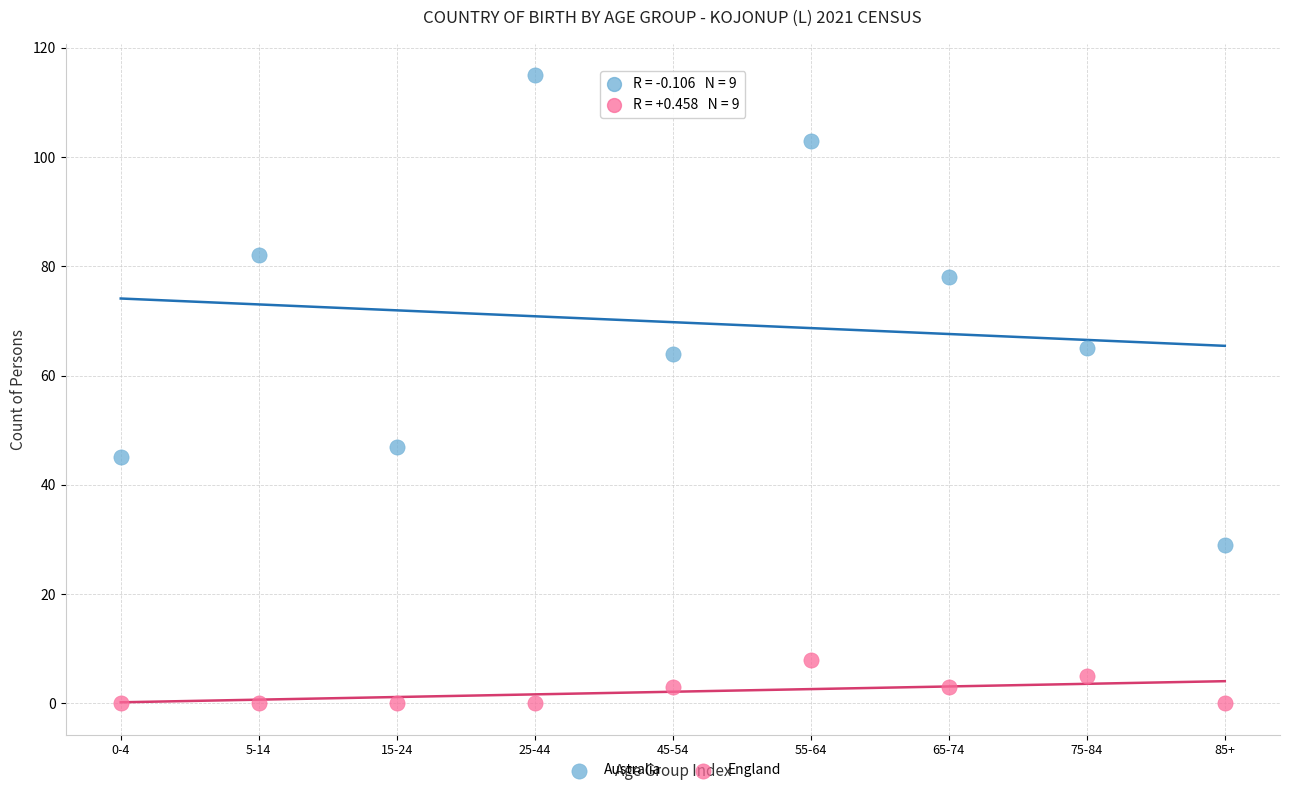

Which series reaches the minimum Y coordinate?

England